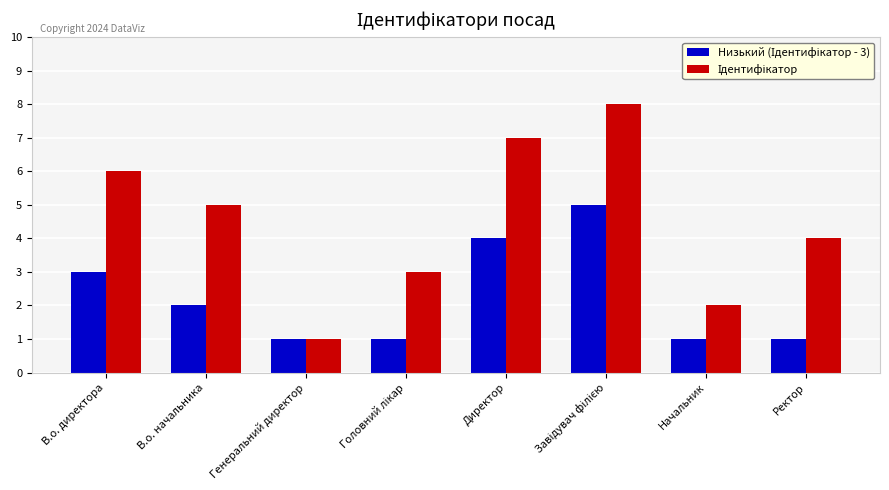

What is the greatest value displayed?

8